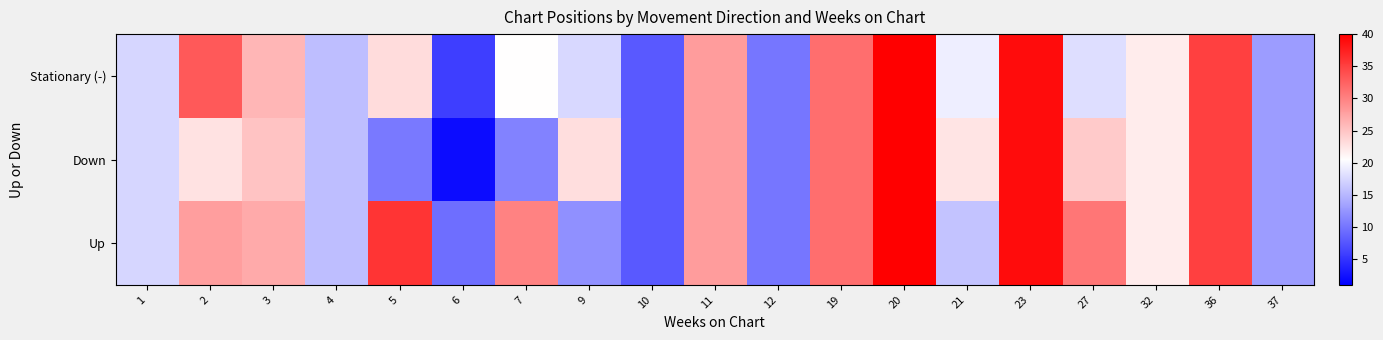

Reading left to right, extract all data points from this chart.

Stationary (-): 1=17.3	2=33.0	3=26.0	4=15.5	5=23.2	6=5.8	7=20.5	9=17.5	10=8.0	11=28.0	12=10.0	19=31.5	20=40.0	21=19.2	23=39.0	27=18.0	32=22.0	36=35.0	37=13.0
Down: 1=17.3	2=22.7	3=25.0	4=15.5	5=10.3	6=2.0	7=11.0	9=23.0	10=8.0	11=28.0	12=10.0	19=31.5	20=40.0	21=22.5	23=39.0	27=24.5	32=22.0	36=35.0	37=13.0
Up: 1=17.3	2=27.8	3=27.0	4=15.5	5=36.0	6=9.5	7=30.0	9=12.0	10=8.0	11=28.0	12=10.0	19=31.5	20=40.0	21=16.0	23=39.0	27=31.0	32=22.0	36=35.0	37=13.0